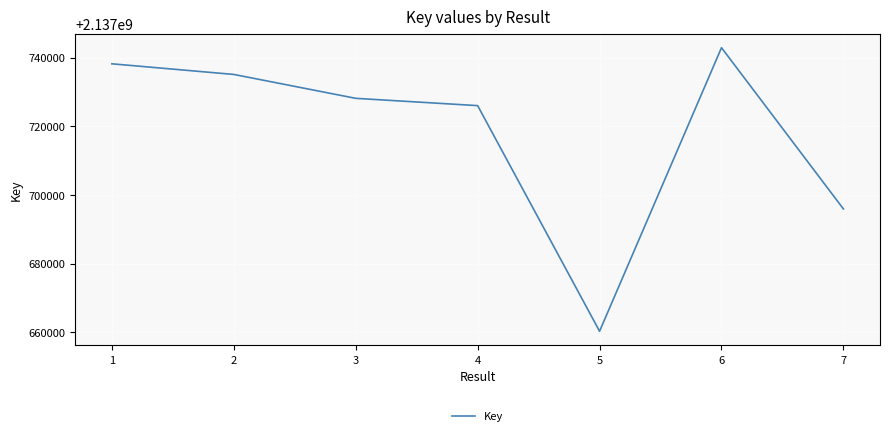

List the labels in order of value, smallest first.

5, 7, 4, 3, 2, 1, 6